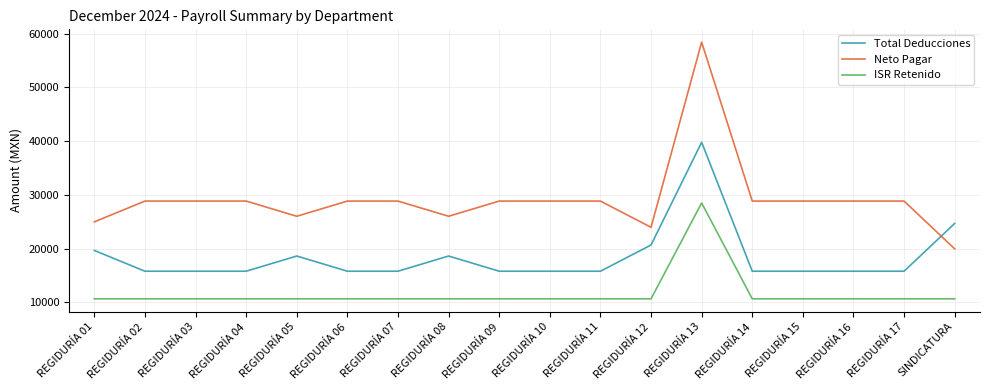

At which category is the sum across all series the highest?

REGIDURÍA 13